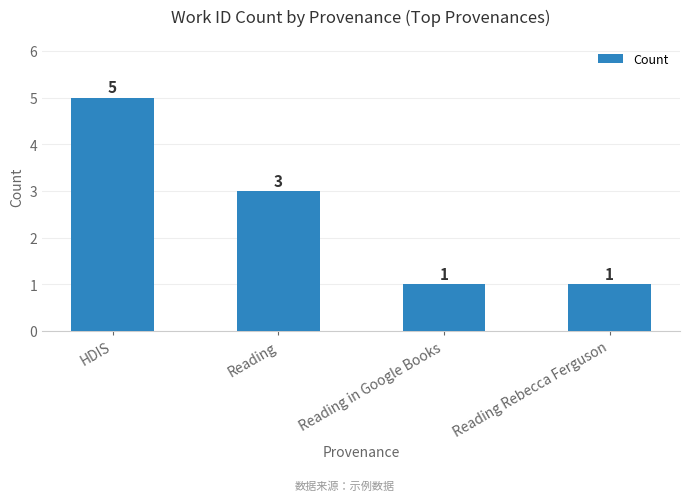

What is the difference between the maximum and minimum values?

4